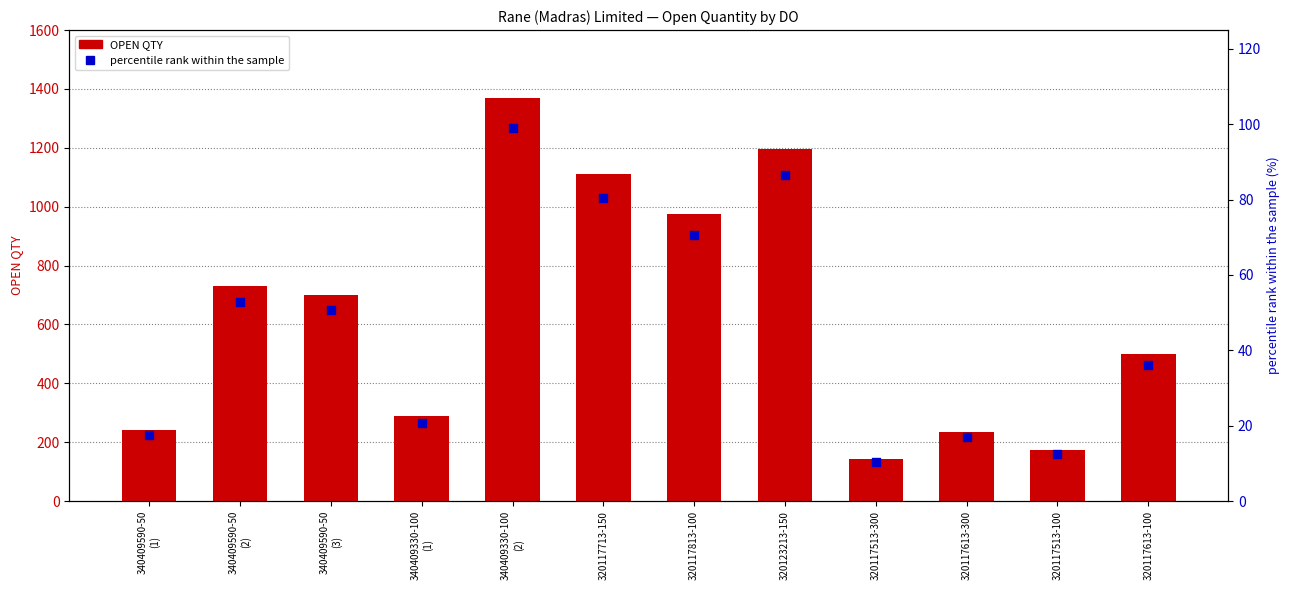

Which series reaches the maximum Y coordinate?

OPEN QTY